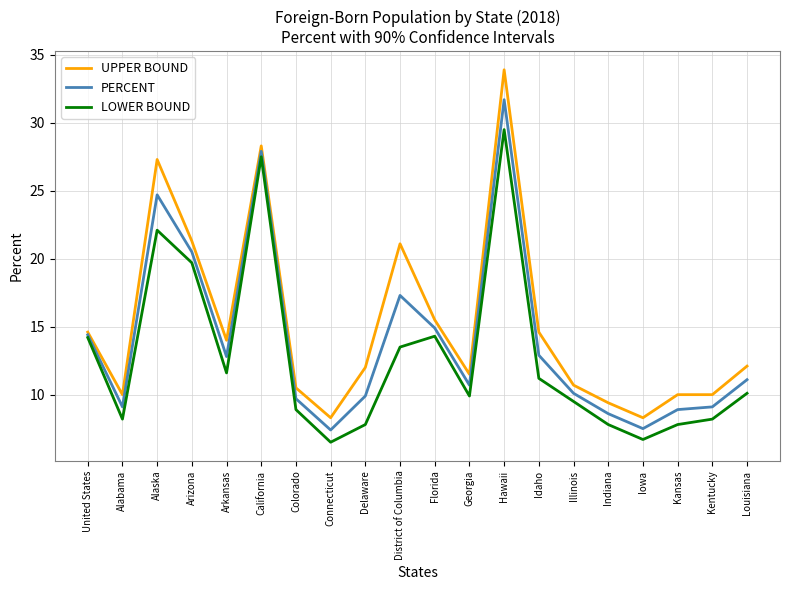

Is the value of LOWER BOUND at Indiana greater than the value of PERCENT at Delaware?

No